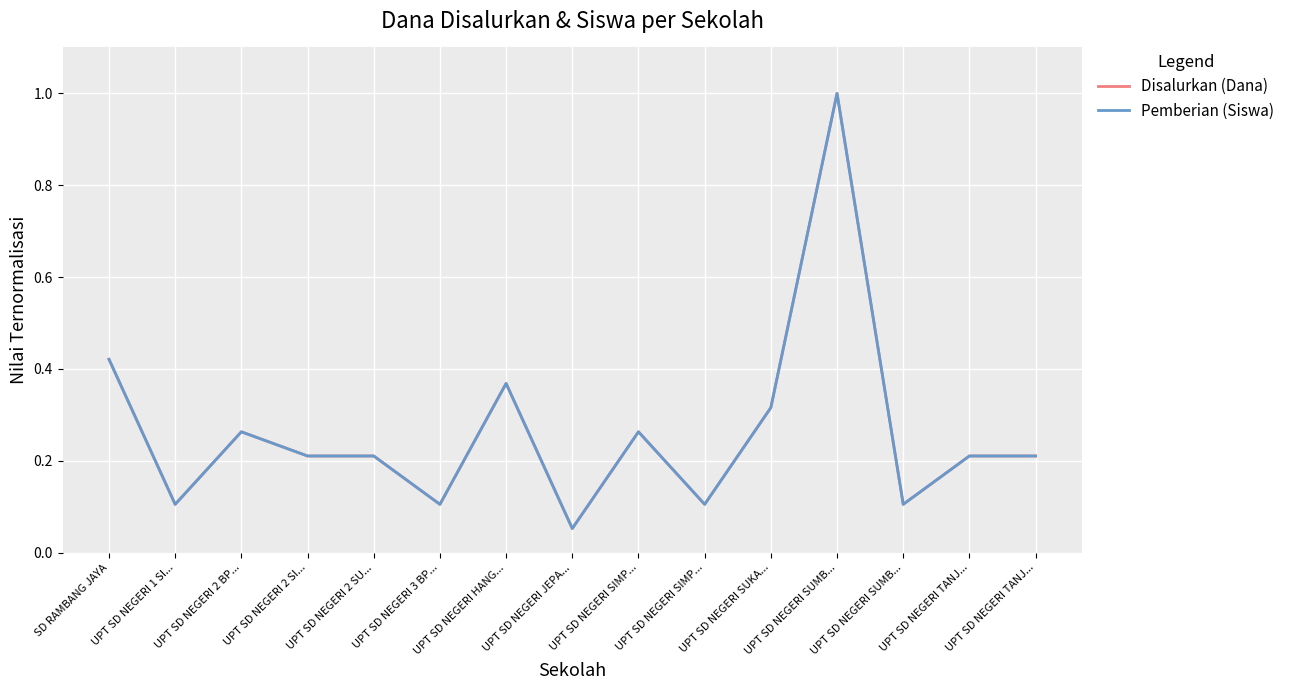

Does the chart display data point markers on the line(s)?

No